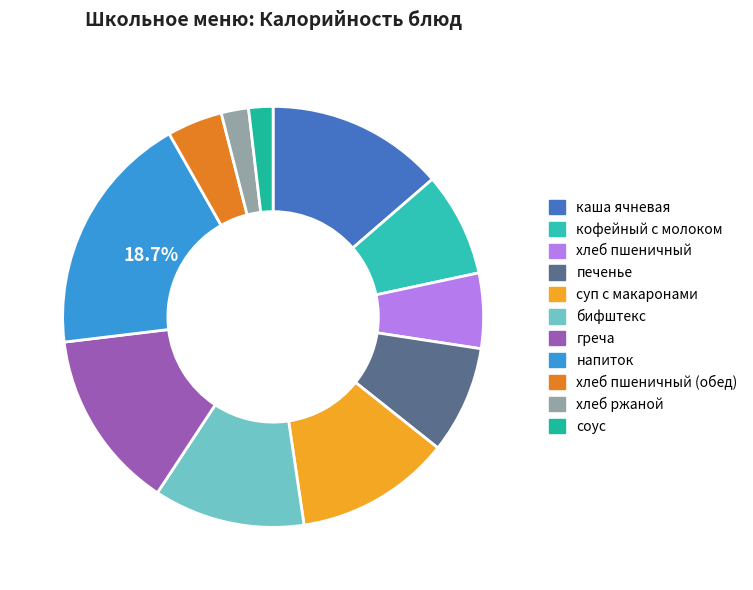

How many segments does this pie chart have?

11